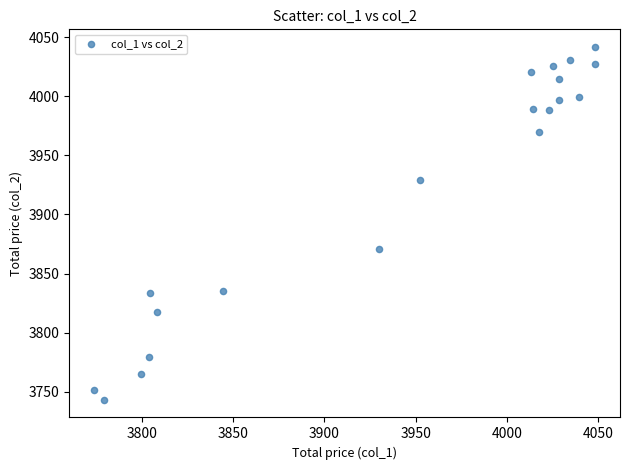

What Y value in the scatter plot is closest to 3892?

3870.5